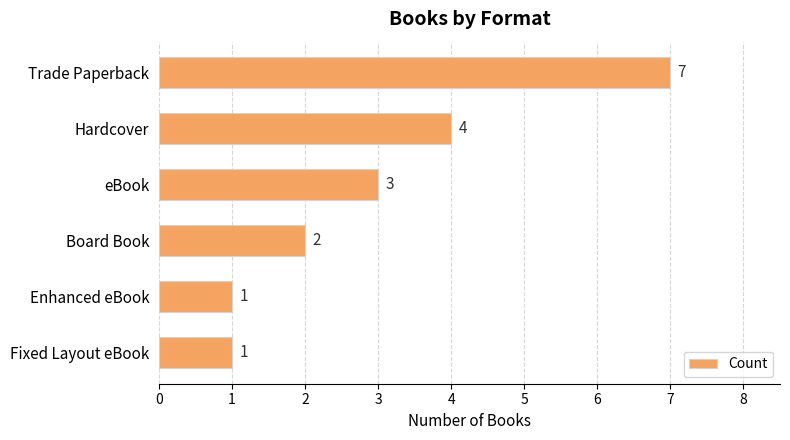

Where is the data nearest to the value 4?

Hardcover